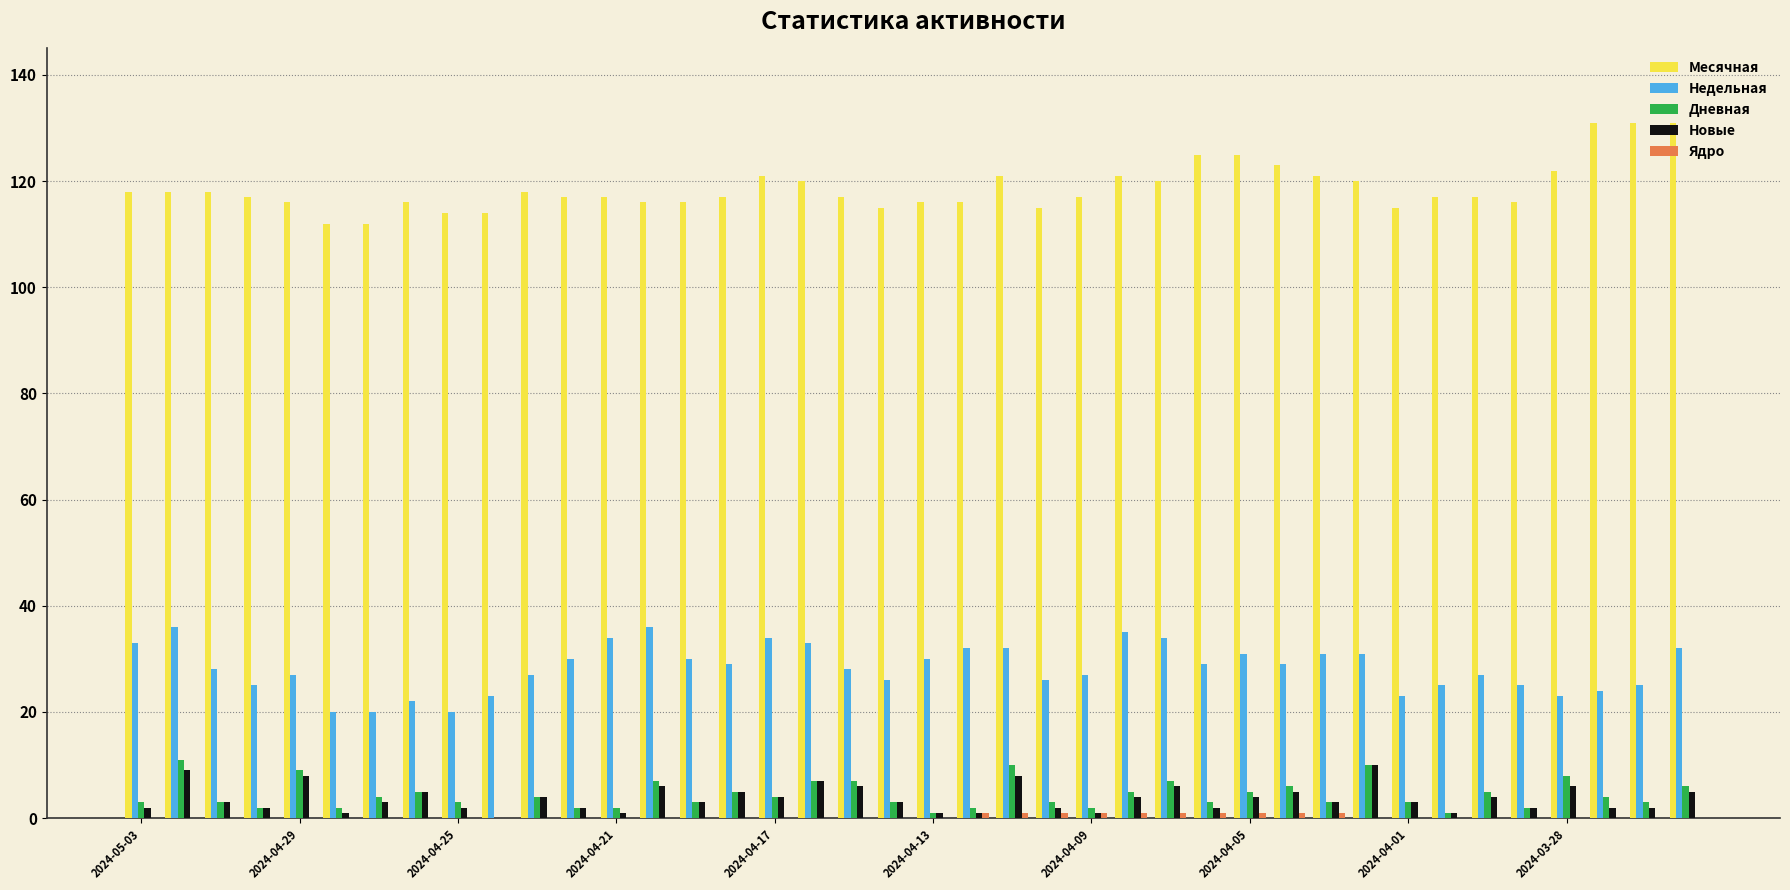

Count the number of data series in this chart.

5